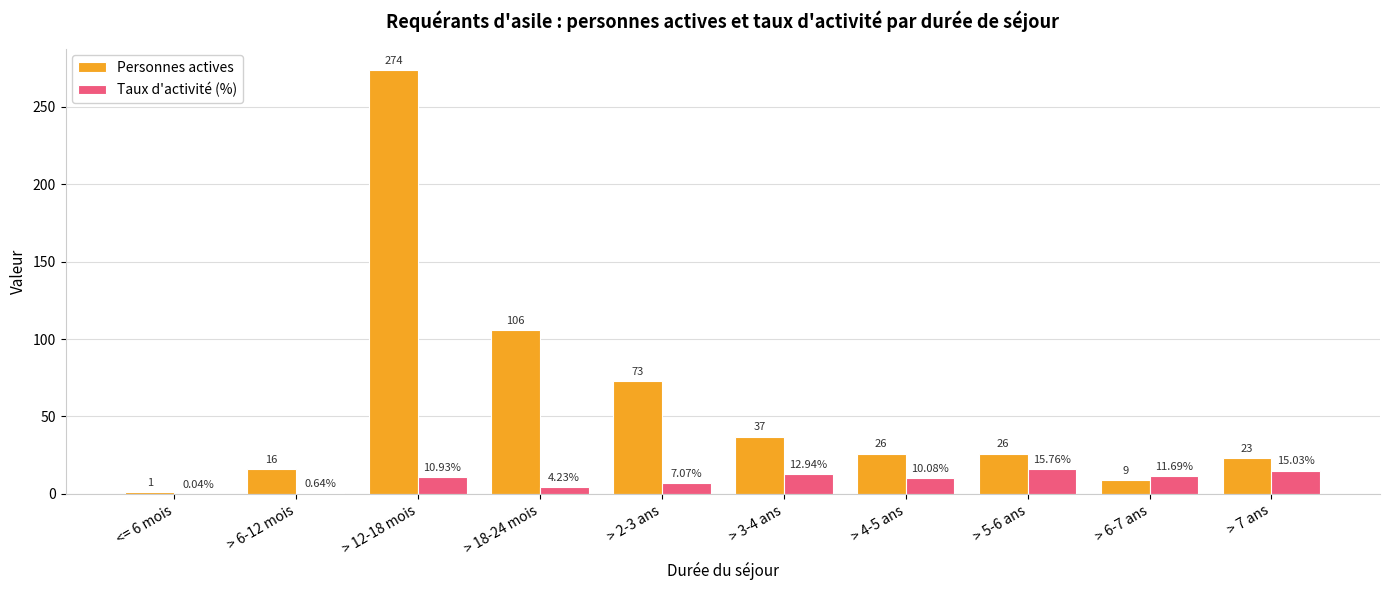

Count the number of data series in this chart.

2